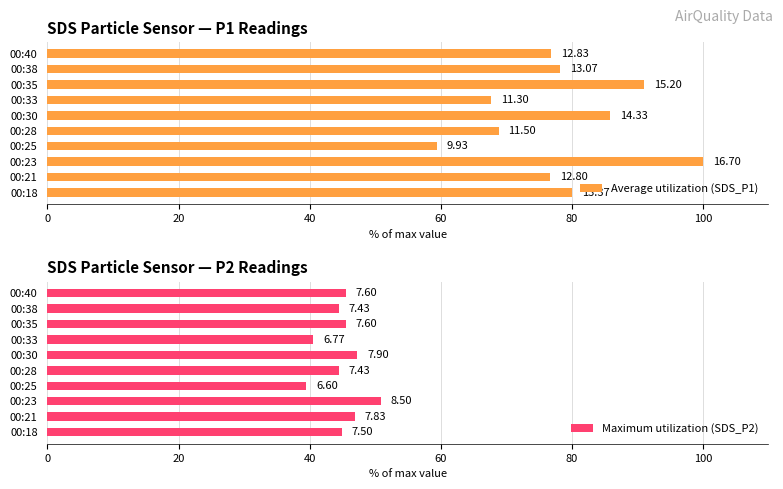

At how many categories does at least one series exceed 56?

10